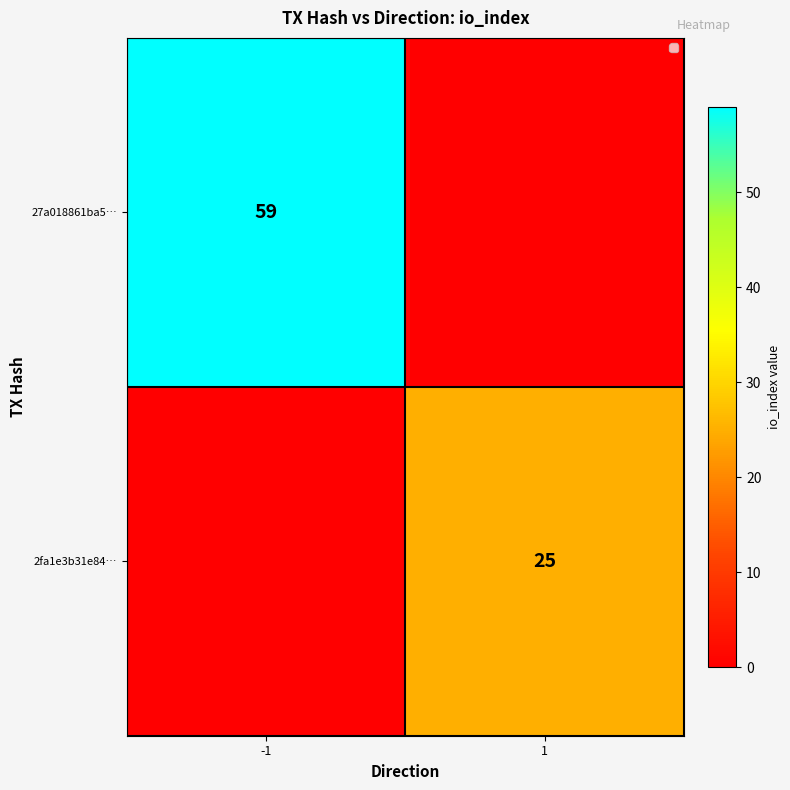

How many series are shown in this chart?

2